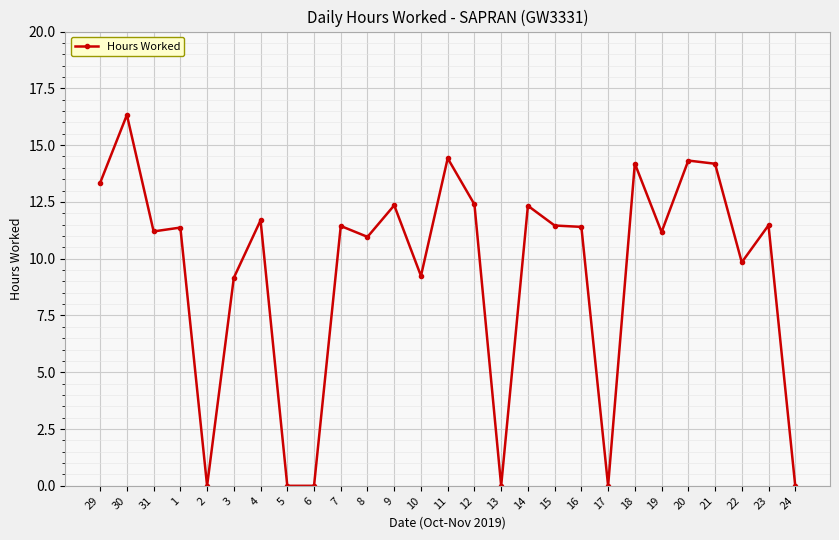

What is the change in value from 9 to 20?

+2.0